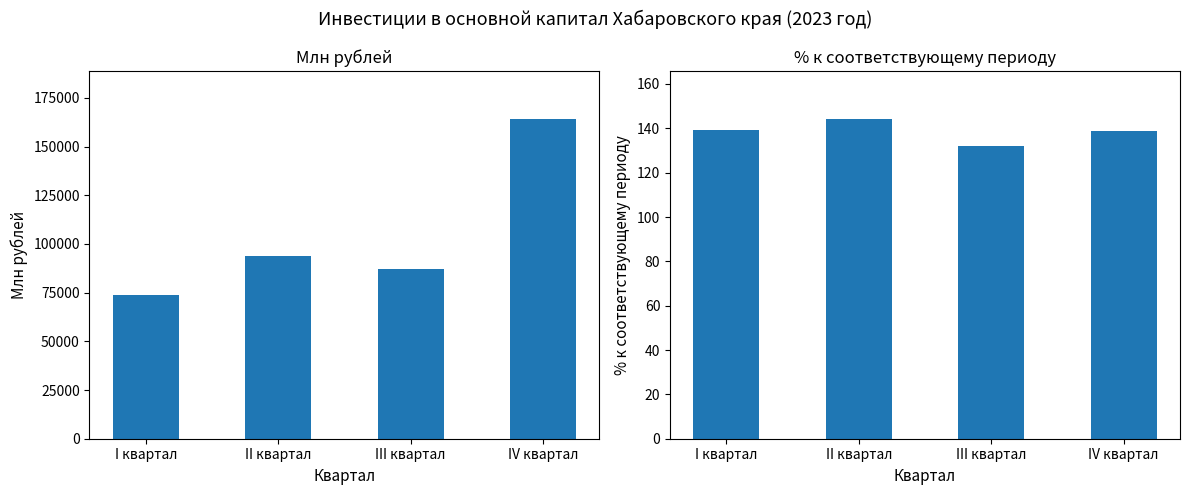

What is the spread (max minus min) of values at III квартал?

87139.5